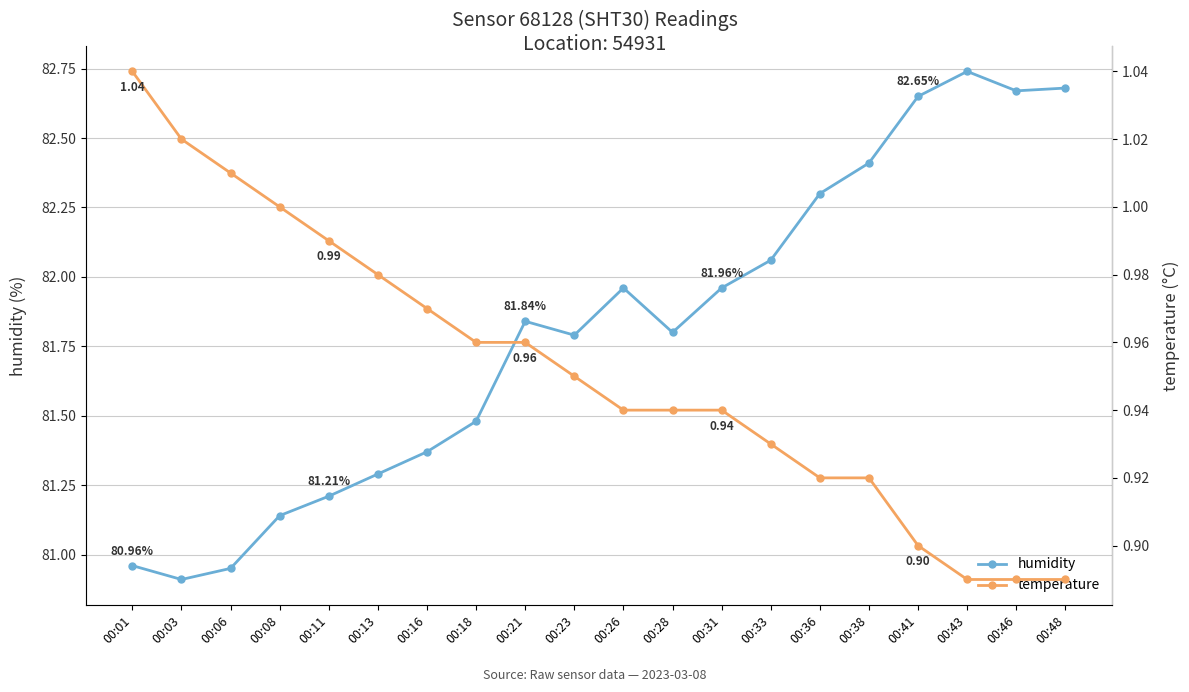

List the labels in order of humidity value, largest first.

00:43, 00:48, 00:46, 00:41, 00:38, 00:36, 00:33, 00:26, 00:31, 00:21, 00:28, 00:23, 00:18, 00:16, 00:13, 00:11, 00:08, 00:01, 00:06, 00:03